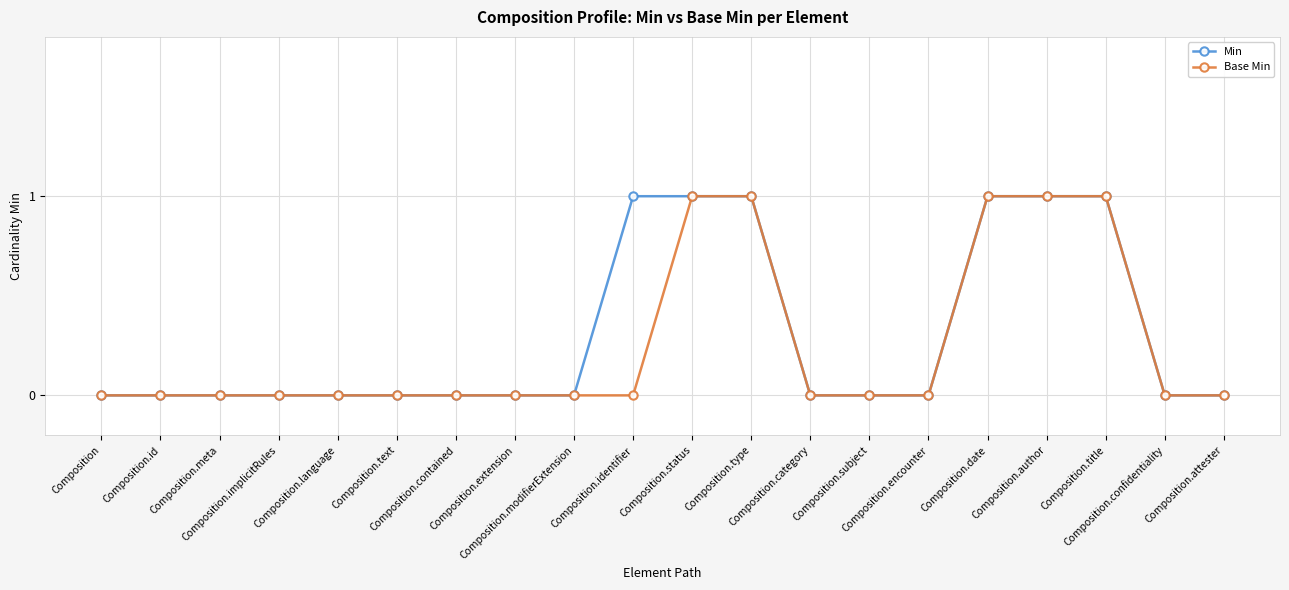

At which label does Base Min reach its minimum?

Composition